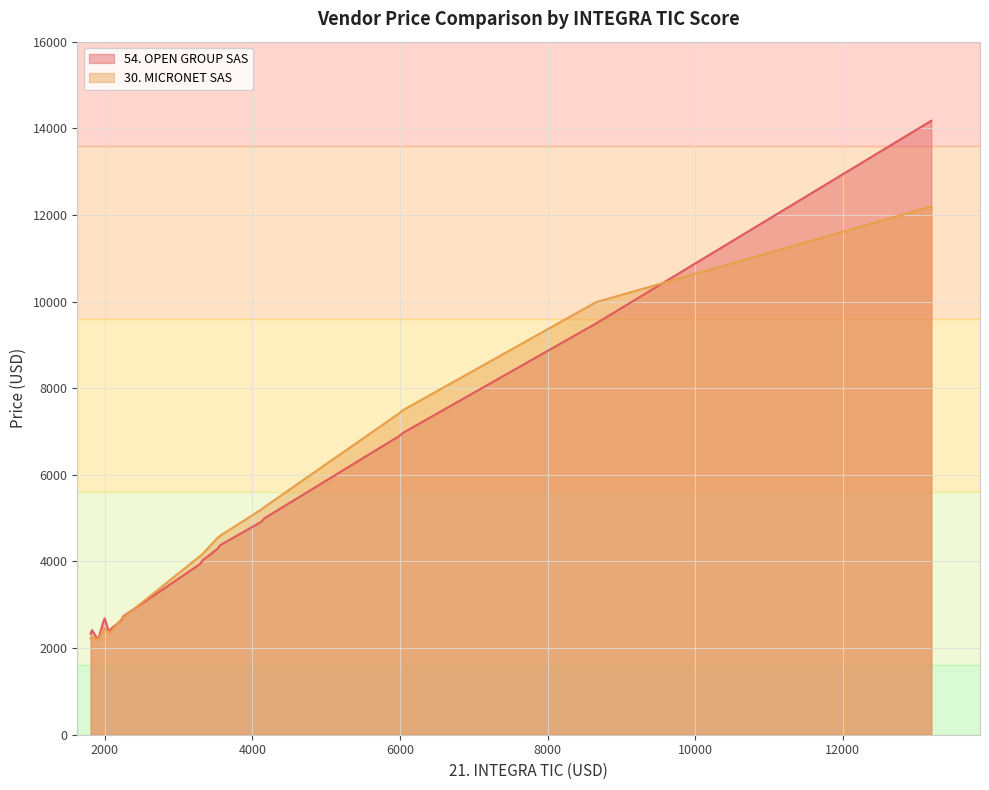

Which series ends up on top after the final intersection of 54. OPEN GROUP SAS and 30. MICRONET SAS?

54. OPEN GROUP SAS